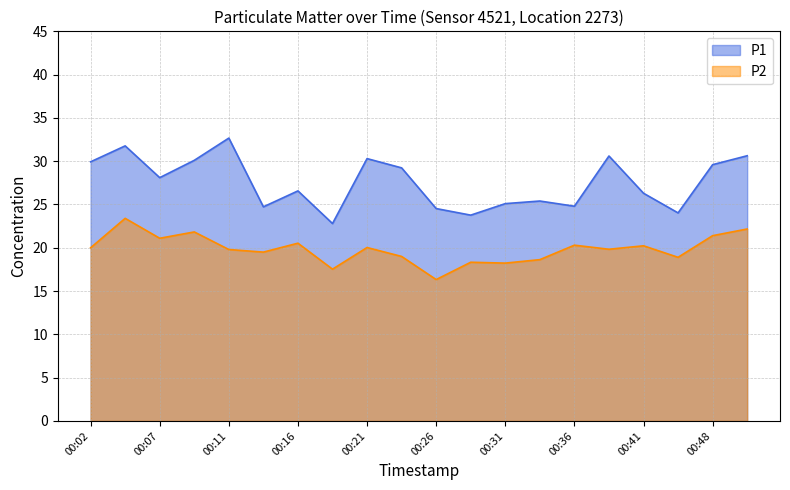

What is the value of the P1 point at the 9th from the left?

30.3